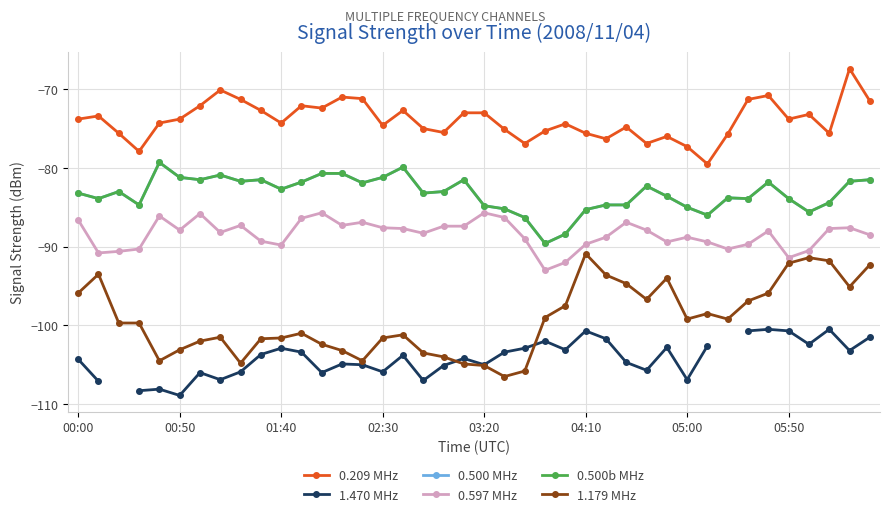

Which series has the largest range (max minus min)?

1.179 MHz